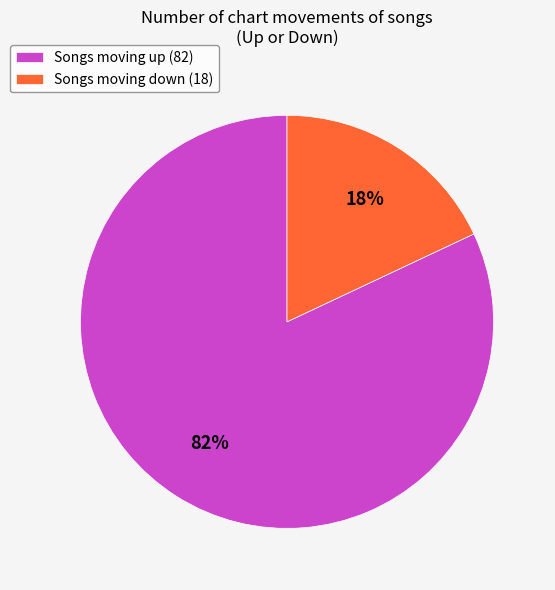

To the nearest percent, what percentage of the pie is Songs moving down (18)?

18%